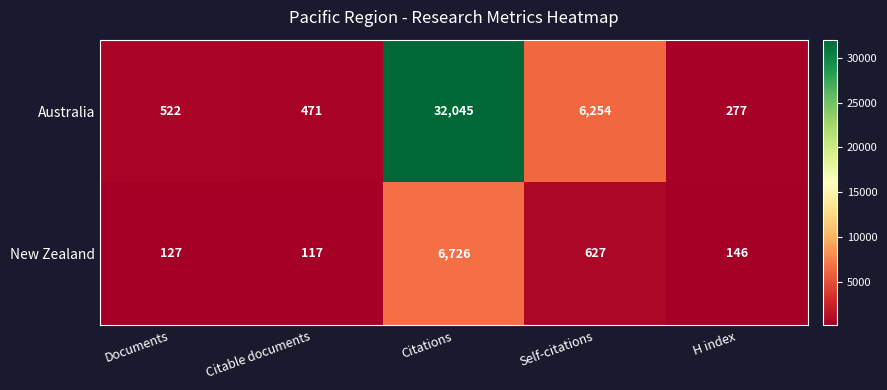

Between Citable documents and Citations, which series saw the biggest shift?

Australia